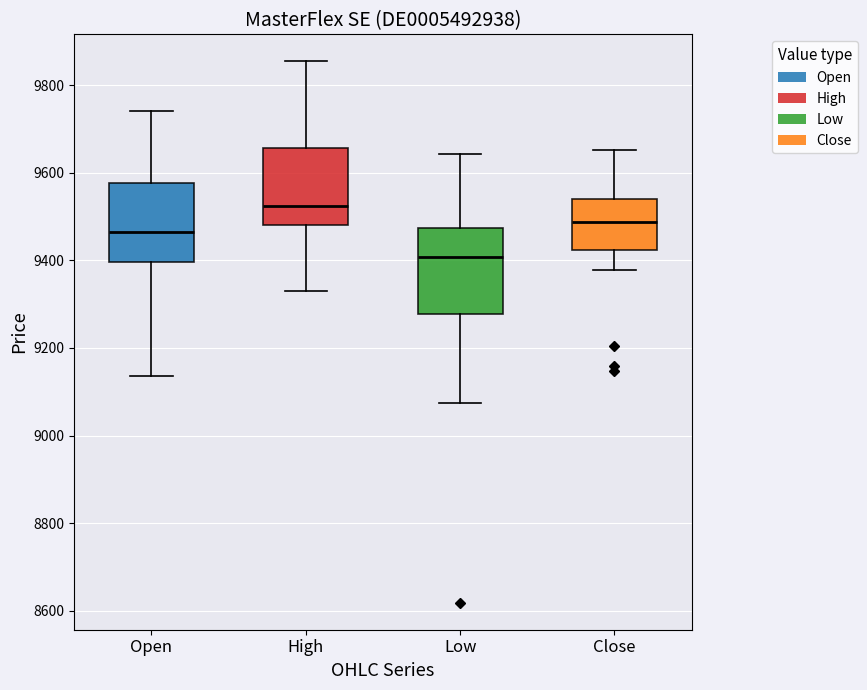

Reading left to right, transcribe this box plot: for each box, give where its median line is, the range the box spans, and where its two whiskers end, as read against the y-axis. The values are not printed on the chart, so give them approximately, as read against the axis.

Open: median 9460, box 9400 to 9580, whiskers 9140 to 9740
High: median 9520, box 9480 to 9660, whiskers 9340 to 9860
Low: median 9400, box 9280 to 9480, whiskers 9080 to 9640
Close: median 9480, box 9420 to 9540, whiskers 9380 to 9660